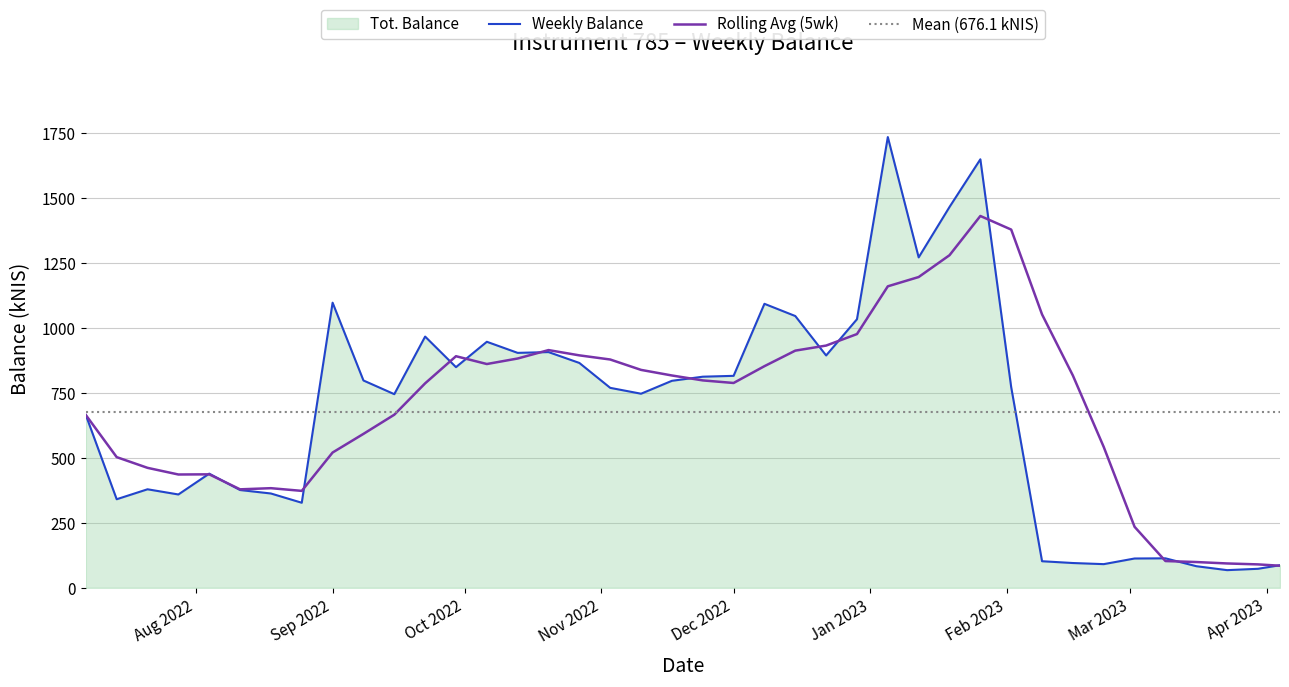

What is the lowest value of the Rolling Avg (5wk) series?

85.0